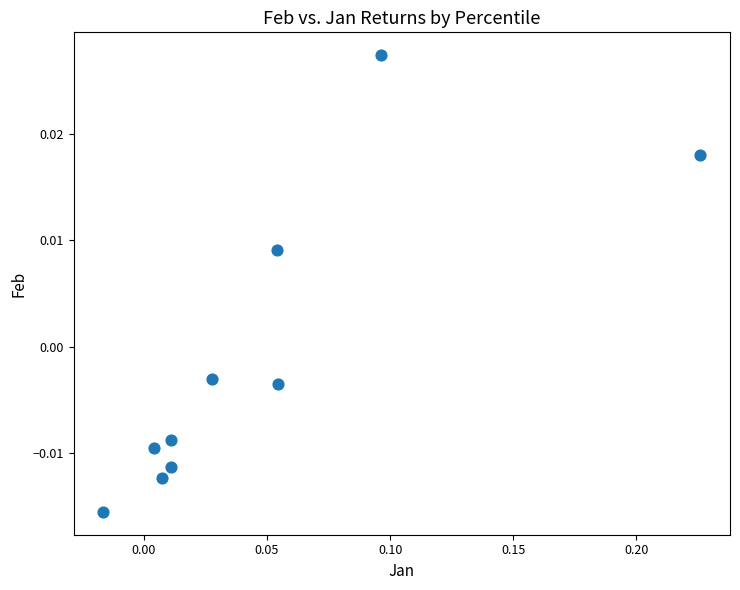

How many points are shown in the scatter plot?

10